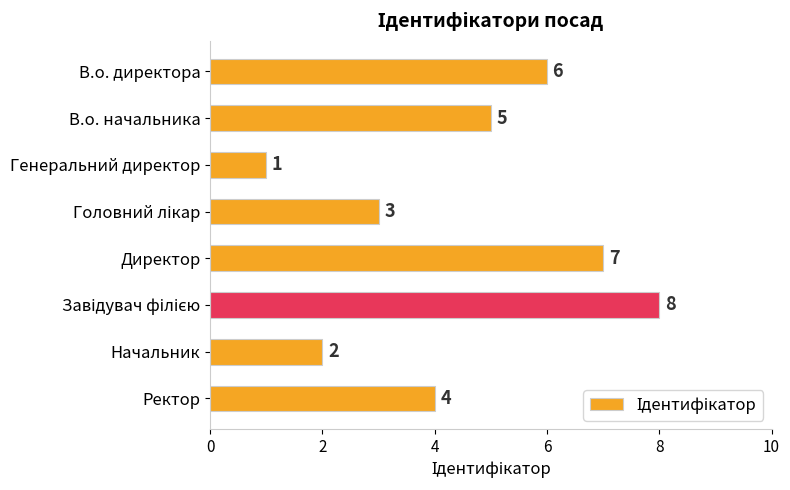

What is the change in value from Генеральний директор to Начальник?

+1